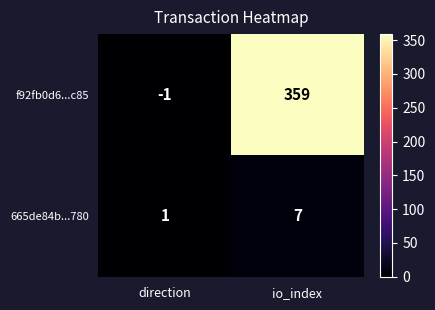

Reading left to right, list all the values displayed in this chart.

f92fb0d6...c85: -1	359
665de84b...780: 1	7